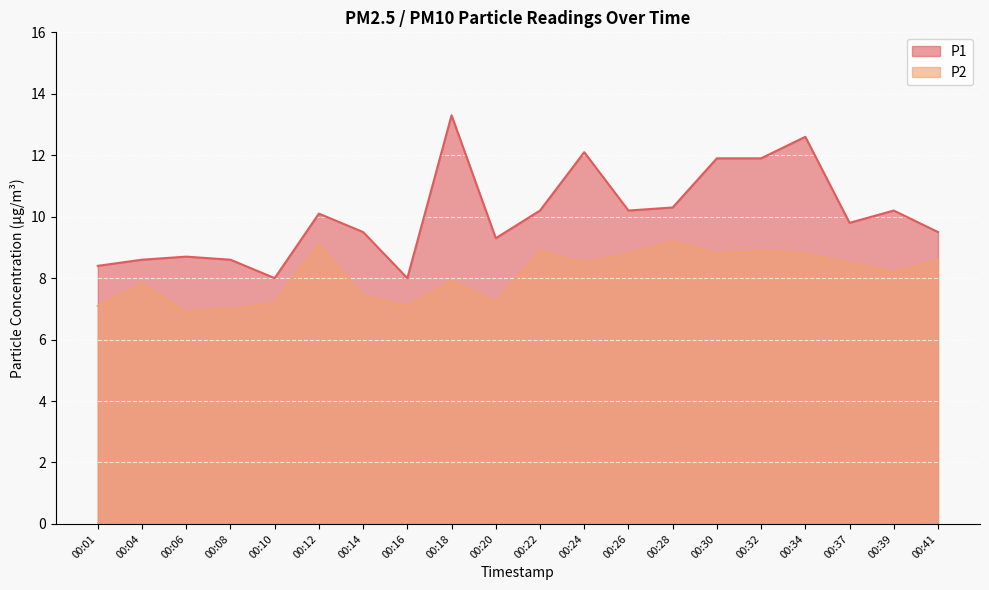

True or false: P1 has more than 2 interior local peaks.

True